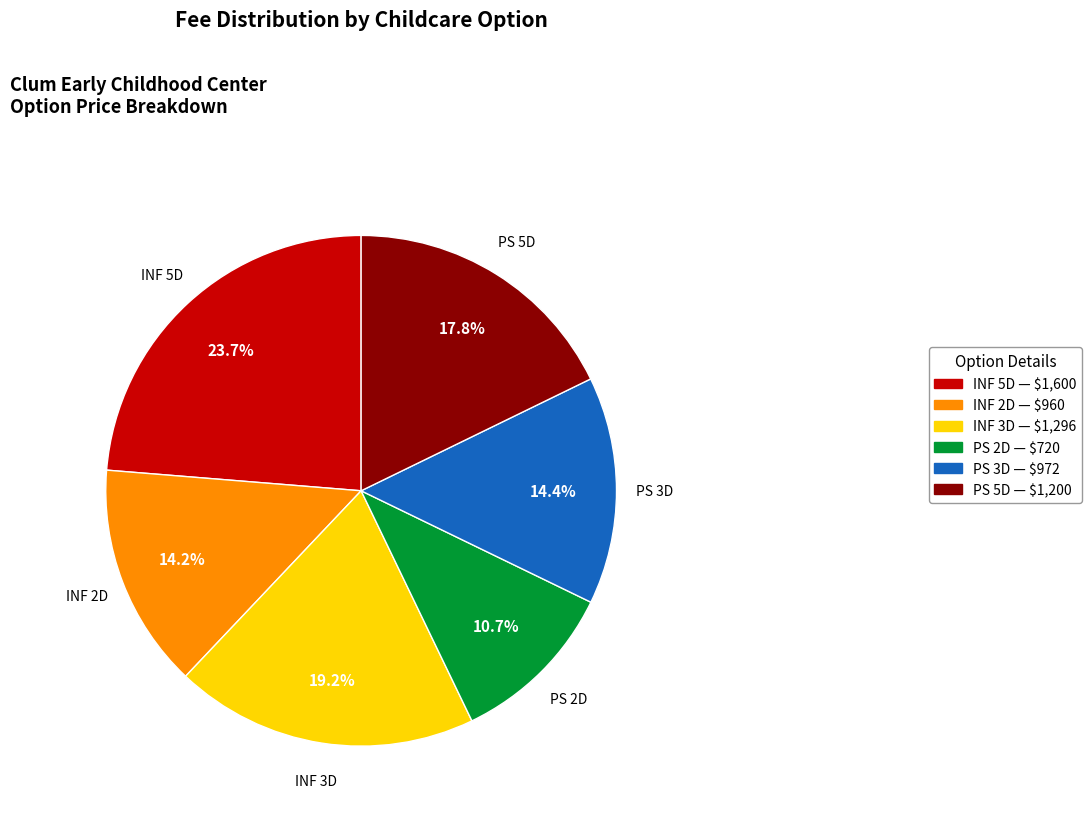

Is it true that PS 2D is 23% of the pie?

False